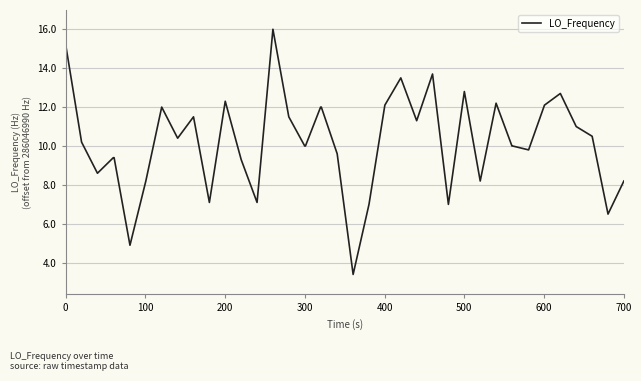

What is the maximum value shown in the chart?

16.0